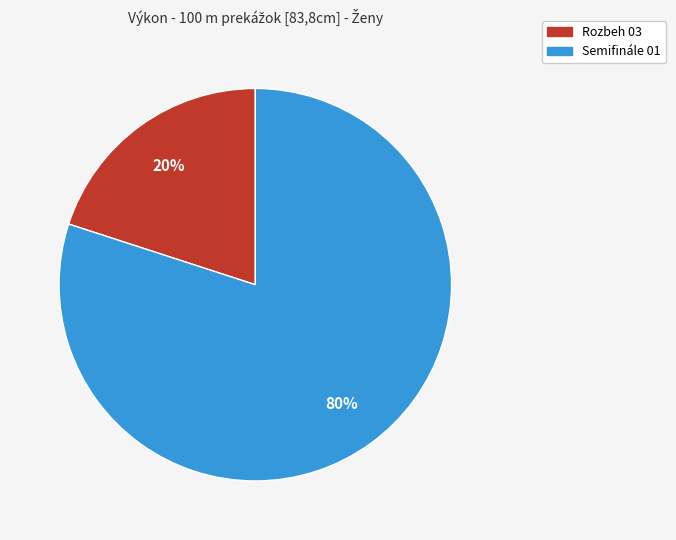

To the nearest percent, what is the average slice percentage?

50%